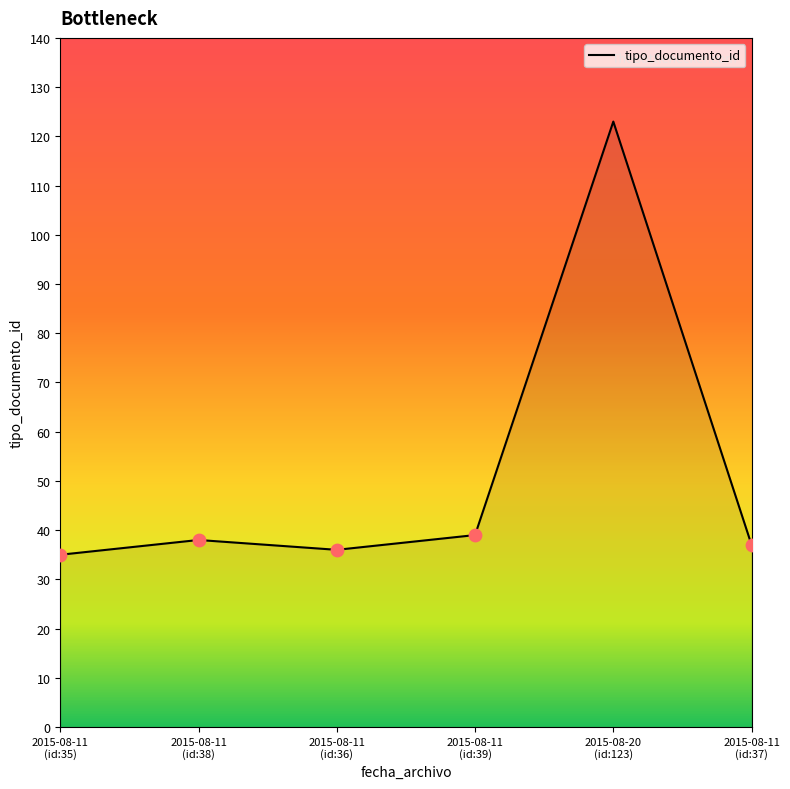

What is the sum of all values?

308